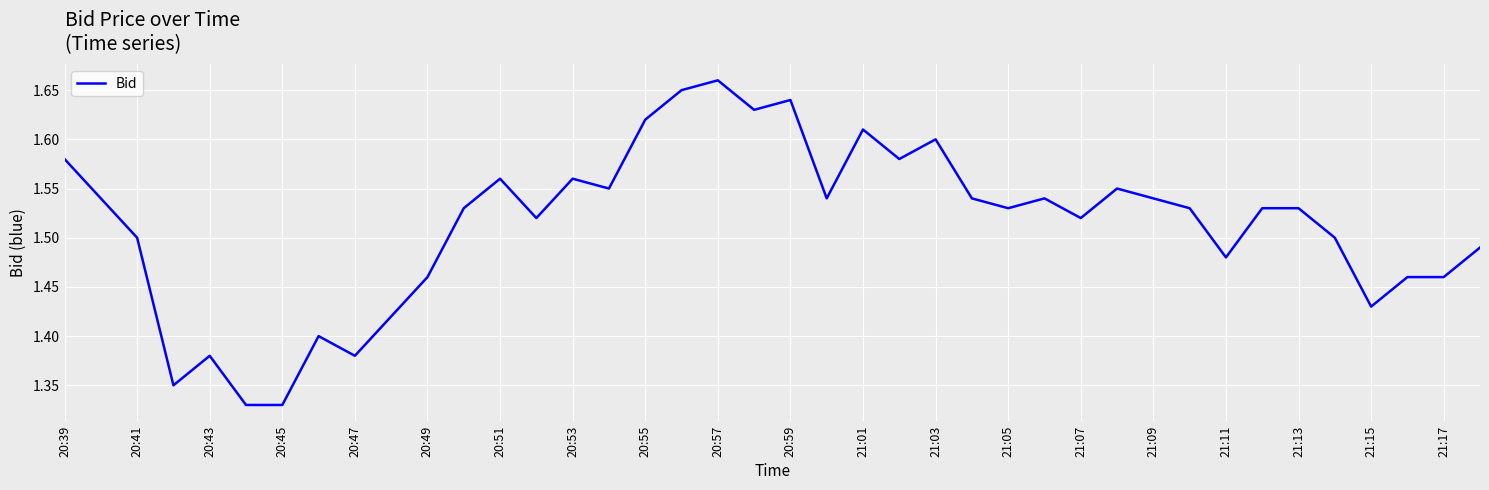

What is the difference between the maximum and minimum values?

0.3